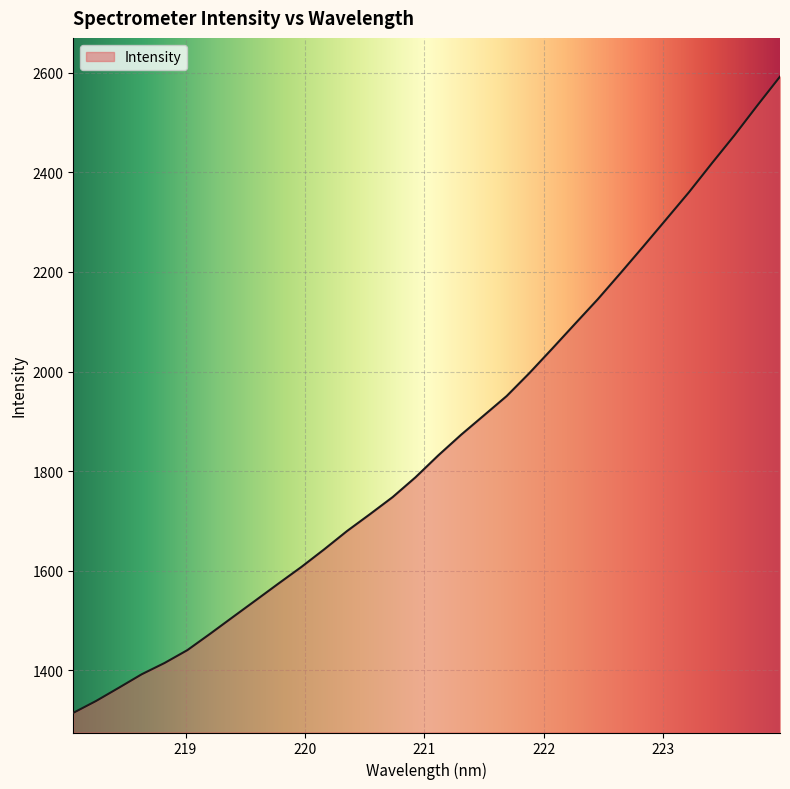

What is the greatest value displayed?

2592.2